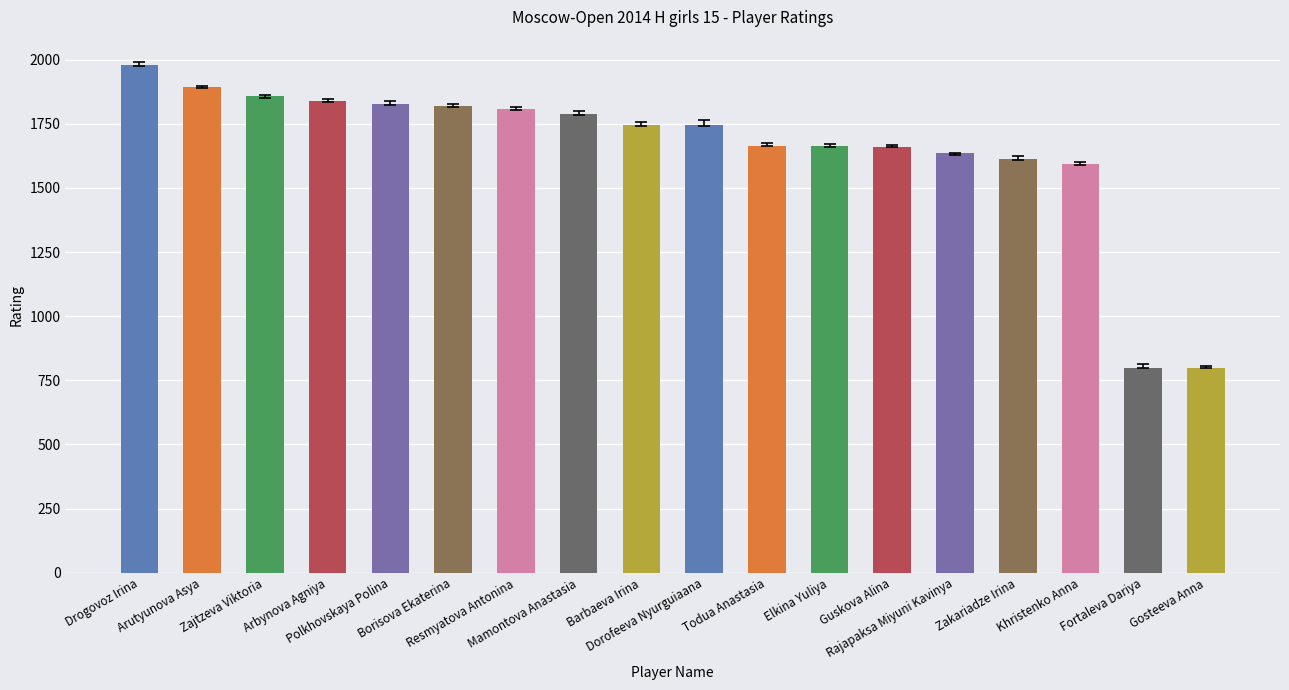

Where is the data nearest to the value 1390?

Khristenko Anna